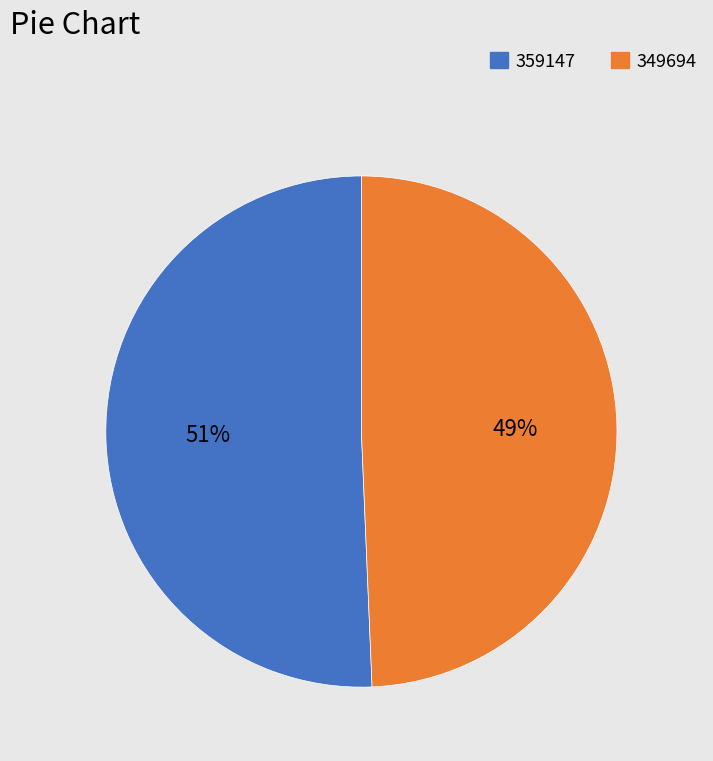

Which category has the biggest portion of the pie?

359147